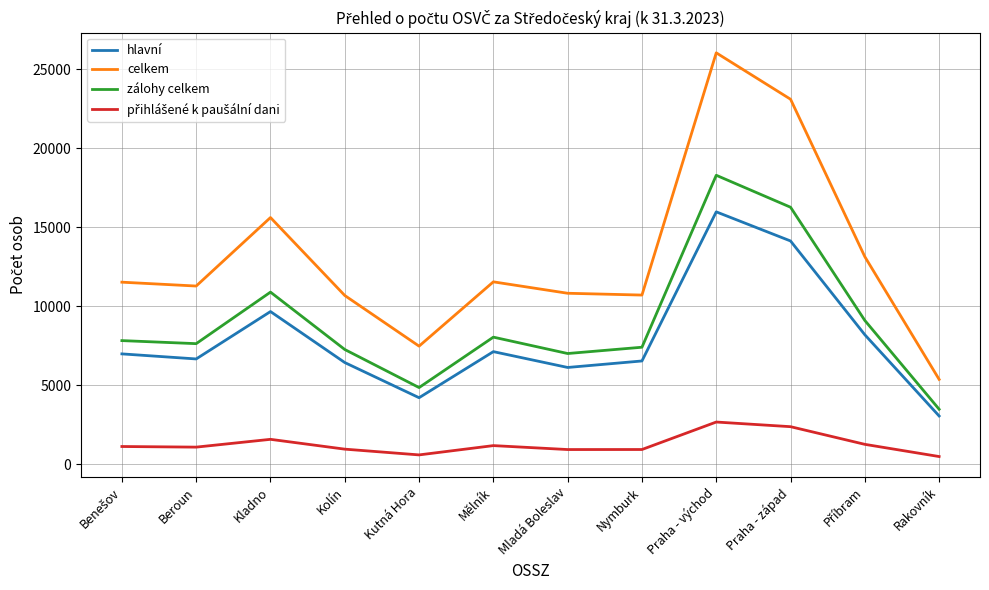

True or false: zálohy celkem and celkem intersect in this chart.

False